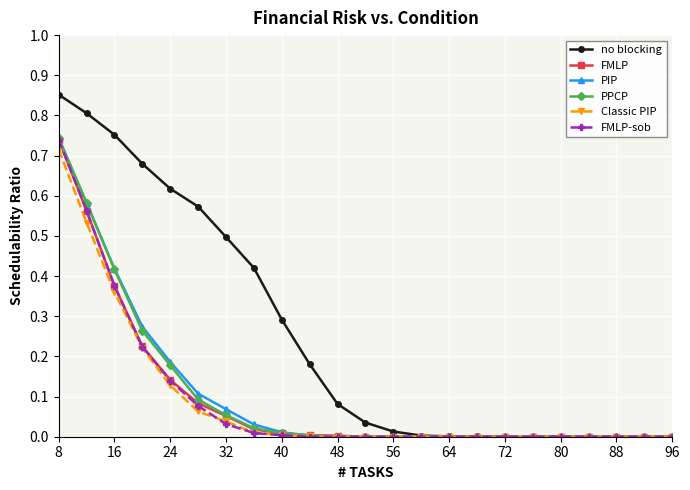

Which series has the widest spread of values?

no blocking